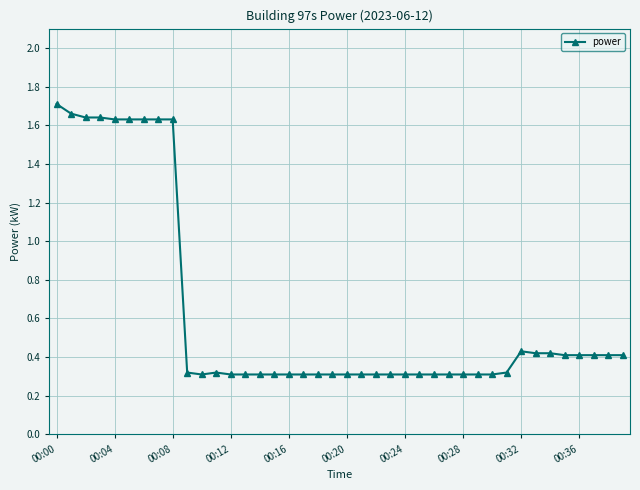

Count the values in the range 0 to 1.

31